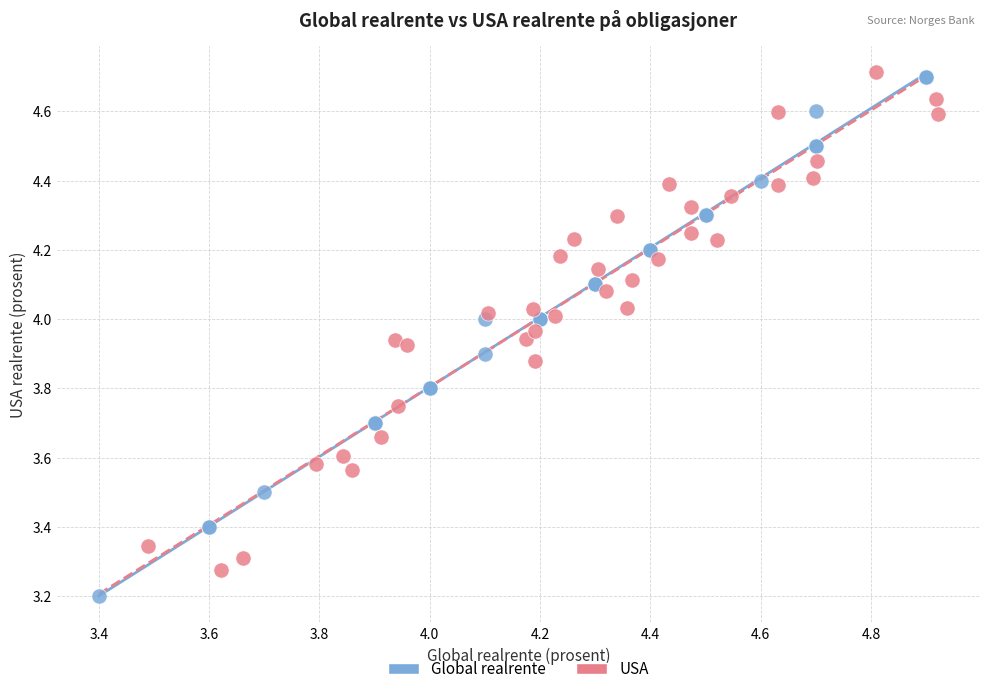

Which series contains the lowest Y value?

Global realrente